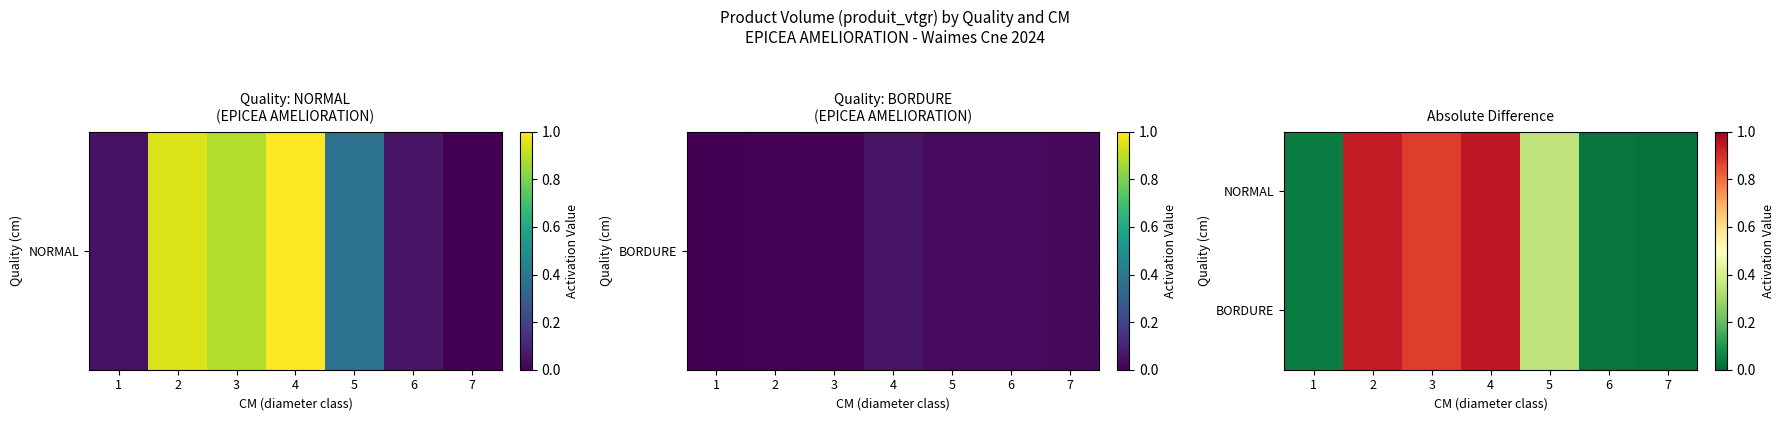

How many series are shown in this chart?

2